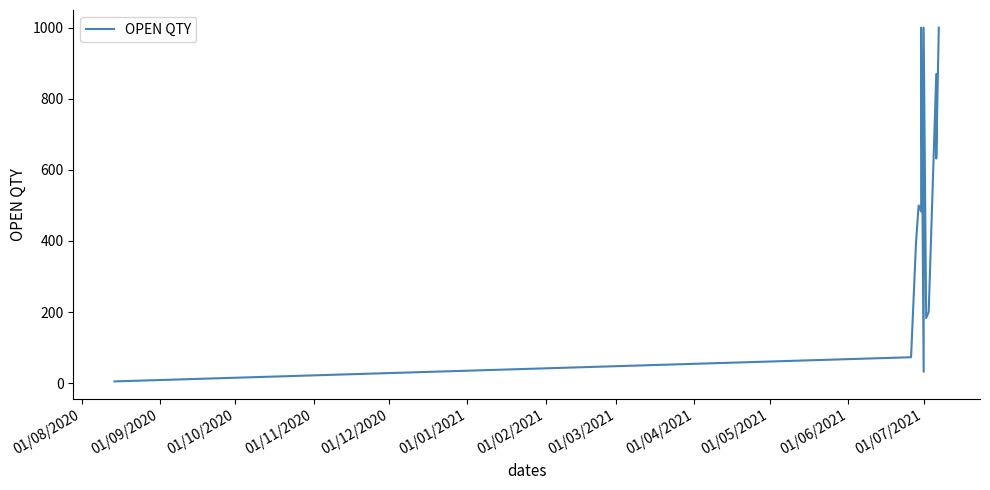

Reading right to left, transcribe all the data shown in this chart.

1000	1000	632	870	200	183	1000	32	1000	483	500	400	73	5